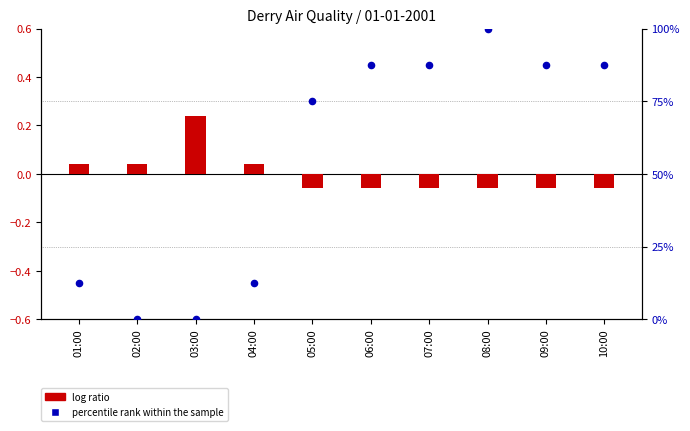

What are all the series names shown in the legend?

log ratio, percentile rank within the sample